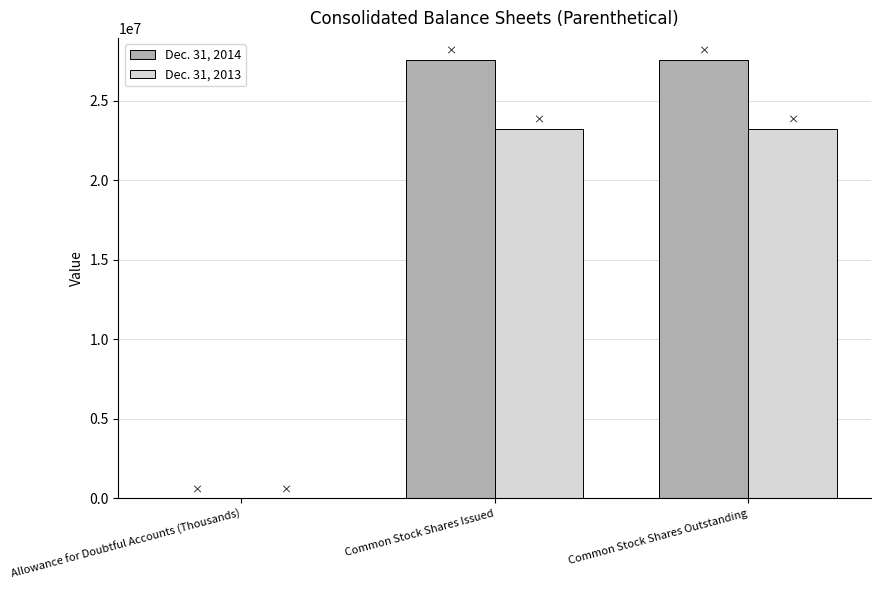

How many groups of bars are there?

3